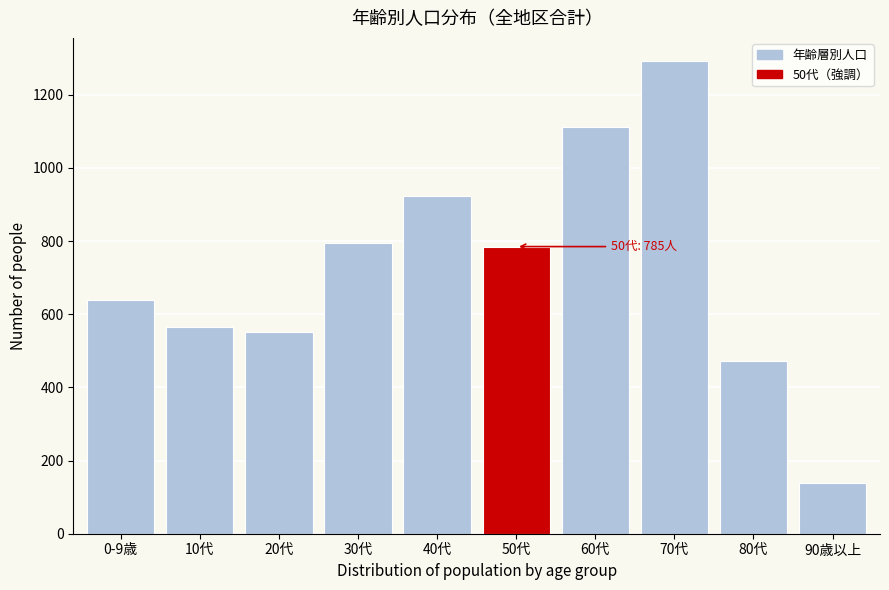

Reading left to right, list all the values displayed in this chart.

0-9歳=639	10代=564	20代=552	30代=796	40代=923	50代=785	60代=1113	70代=1291	80代=471	90歳以上=139